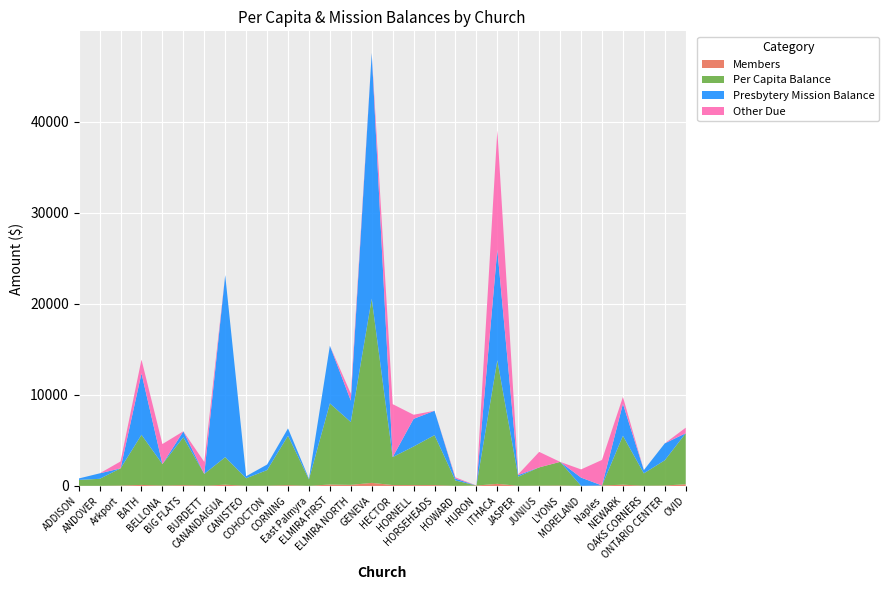

Reading left to right, extract all data points from this chart.

Members: 13.0	13.0	42.0	111.0	40.0	89.0	22.0	136.0	17.0	30.0	89.0	12.0	155.0	117.0	335.0	97.0	92.0	93.0	10.0	43.0	230.0	17.0	34.0	48.0	11.0	51.0	137.0	26.0	47.0	186.0
Per Capita Balance: 649.1	767.1	1888.3	5507.4	2360.4	5251.9	1298.2	3025.4	826.1	1711.3	5428.9	708.1	8910.5	6904.2	20240.4	3068.5	4239.1	5487.9	590.1	0.0	13572.3	1003.2	2006.3	2596.4	-0.9	0.0	5369.9	1357.2	2773.5	5605.9
Presbytery Mission Balance: 155.0	600.0	0.0	6755.3	0.0	655.0	0.0	20000.0	225.0	605.0	805.0	80.0	6340.0	2345.0	26985.0	0.0	3043.3	2675.0	205.0	0.0	12150.0	175.0	0.0	0.0	905.0	0.0	3520.0	355.0	1855.0	0.0
Other Due: 0.0	0.0	760.0	1507.0	2200.0	5.0	1320.0	0.0	0.0	5.0	0.0	0.0	0.0	775.0	3.0	5820.0	445.0	-0.0	137.5	5.0	13110.5	85.0	1700.0	0.0	900.0	2805.0	750.0	5.0	-97.0	606.0